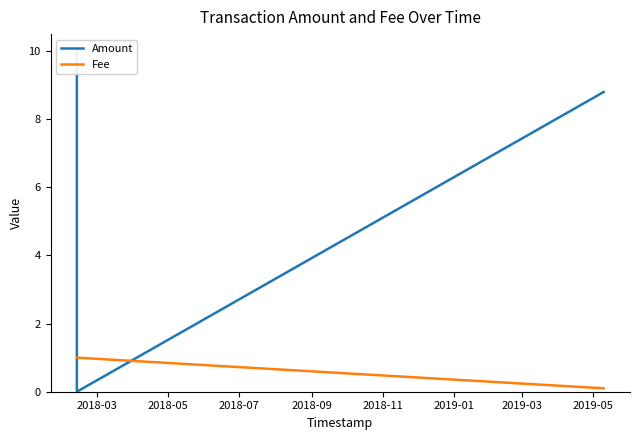

What is the highest value of the Fee series?

1.0